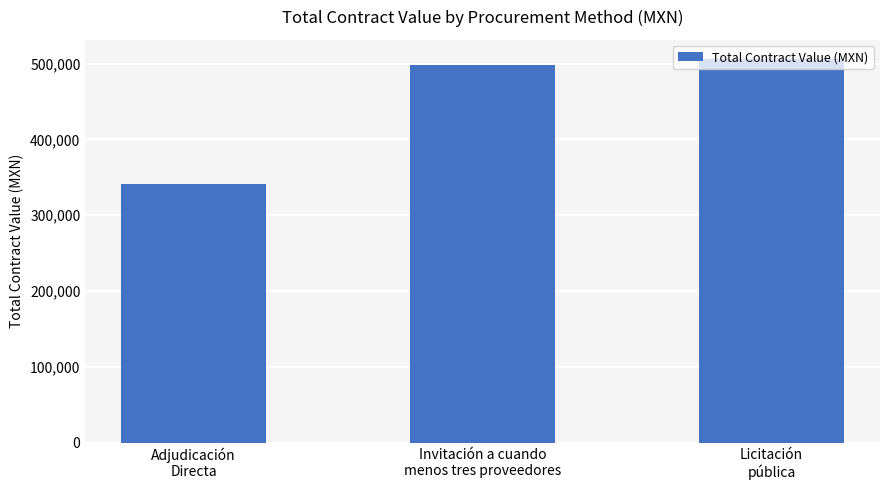

At which label is the value closest to 423692?

Invitación a cuando
menos tres proveedores